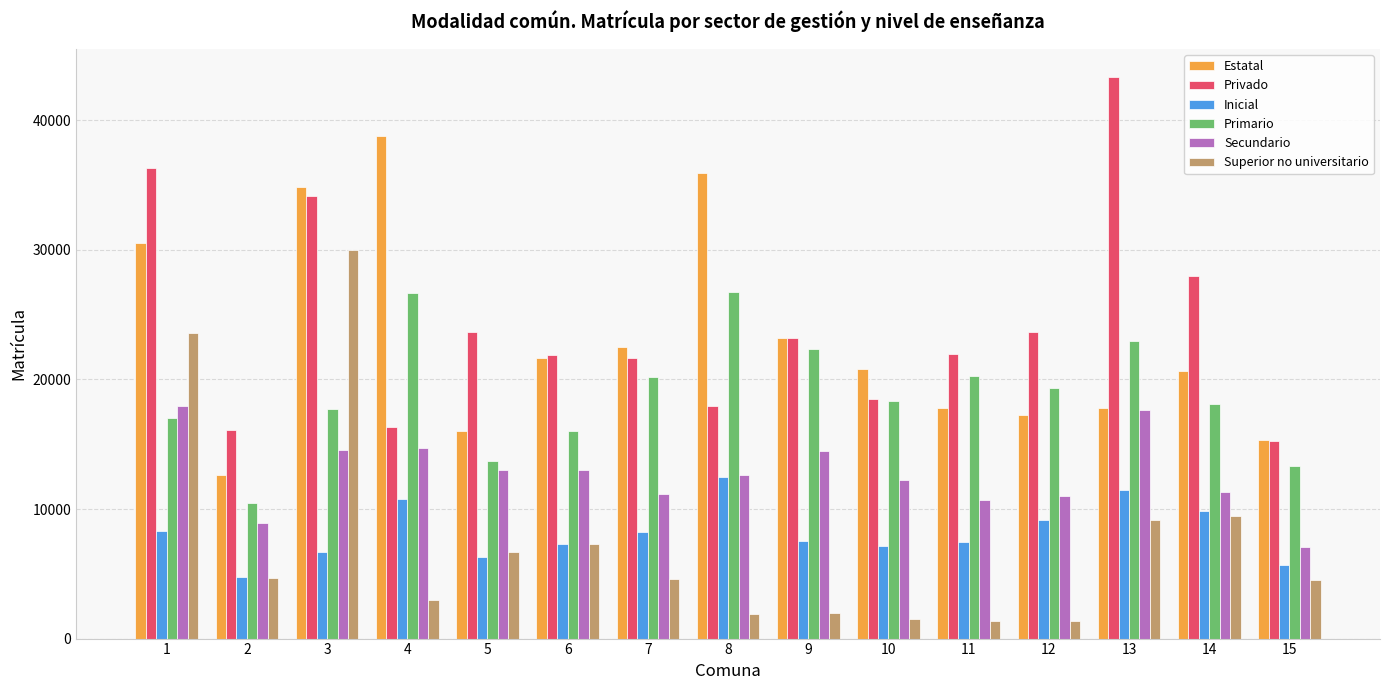

What is the value of the Primario bar at the 10th from the left?

18359